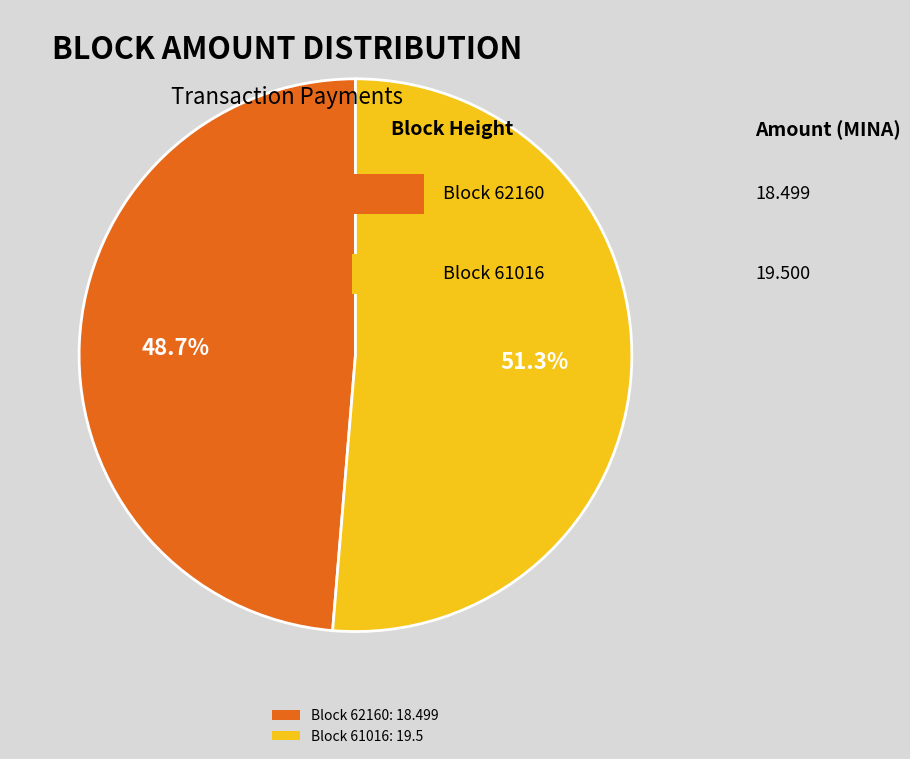

How many slices are in this pie chart?

2